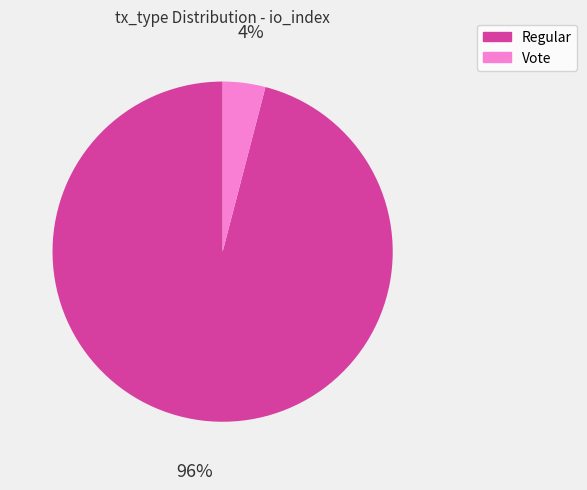

Do Regular and Vote together represent more than half of the pie?

Yes